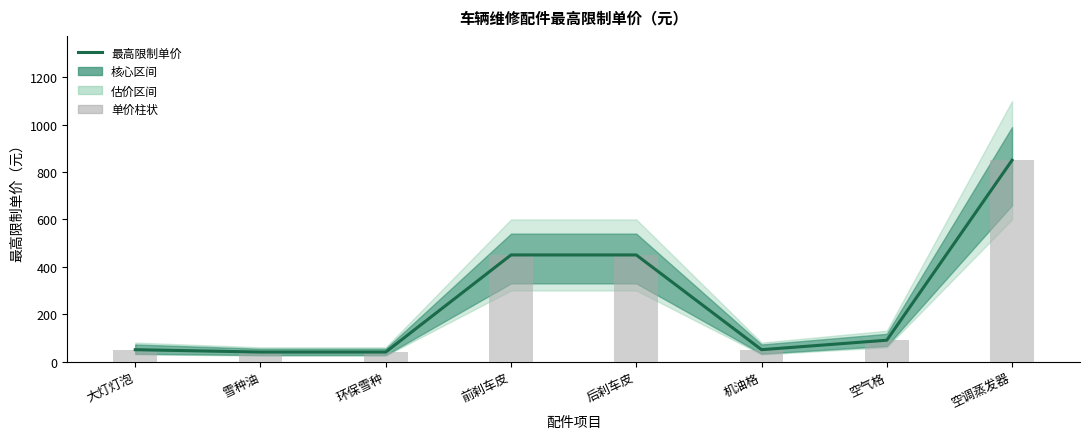

Which category has the lowest value across all series?

雪种油